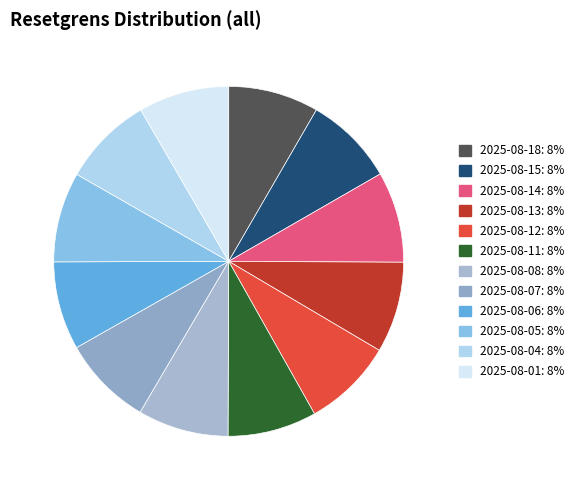

Rank the categories by value from highest to lowest.

2025-08-13, 2025-08-14, 2025-08-08, 2025-08-01, 2025-08-18, 2025-08-04, 2025-08-12, 2025-08-07, 2025-08-05, 2025-08-15, 2025-08-11, 2025-08-06